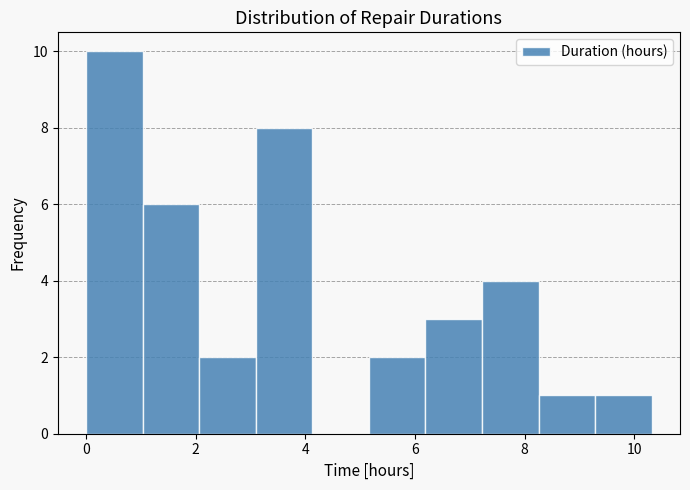

Reading left to right, transcribe this chart: for each bar, give the range it covers on the x-axis and its height. Neither the bar edges nor the heights are printed on the chart, so give them approximately, as read against the axes.

0.0 to 1.0: 10
1.0 to 2.0: 6
2.0 to 3.0: 2
3.0 to 4.2: 8
4.2 to 5.2: 0
5.2 to 6.2: 2
6.2 to 7.2: 3
7.2 to 8.2: 4
8.2 to 9.2: 1
9.2 to 10.4: 1